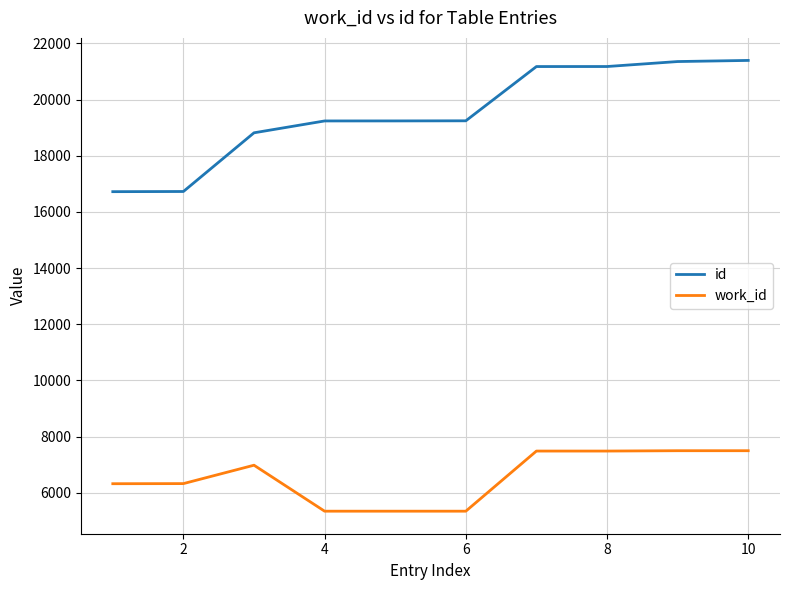

Which series has the widest spread of values?

id